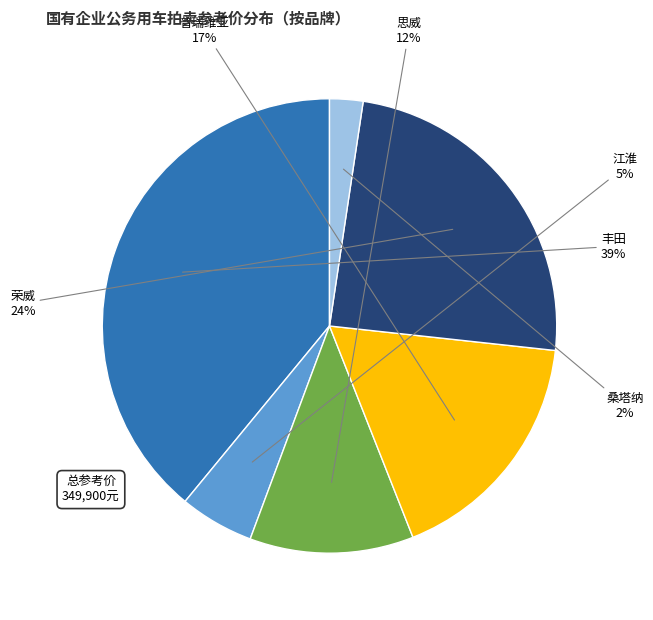

Is there any slice that represents more than half of the pie?

No